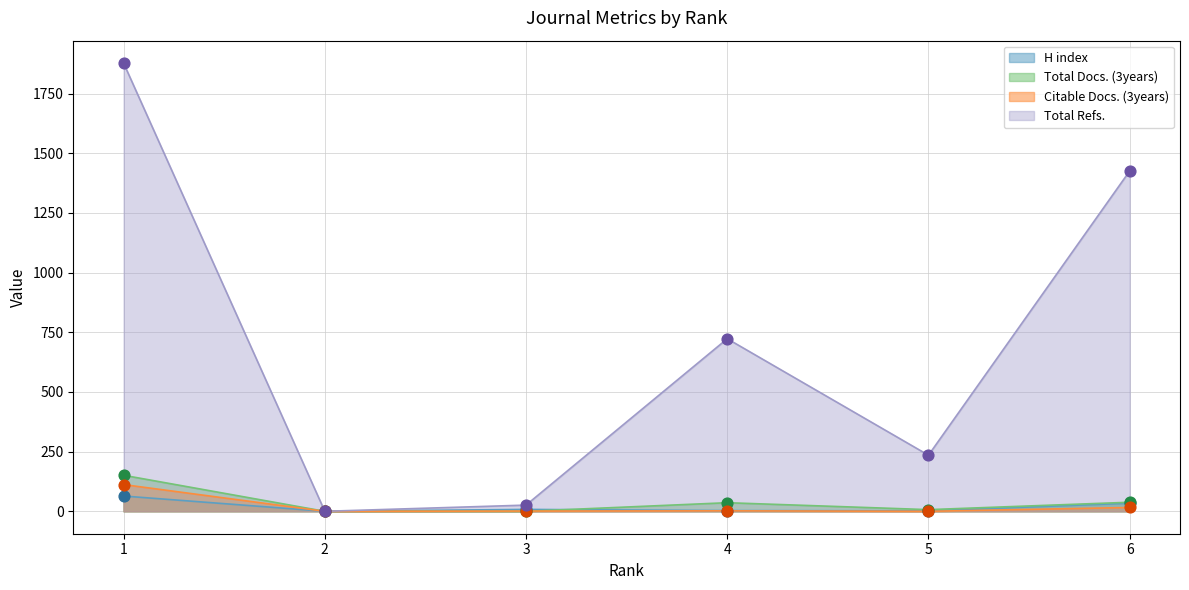

What are all the series names shown in the legend?

H index, Total Docs. (3years), Citable Docs. (3years), Total Refs.